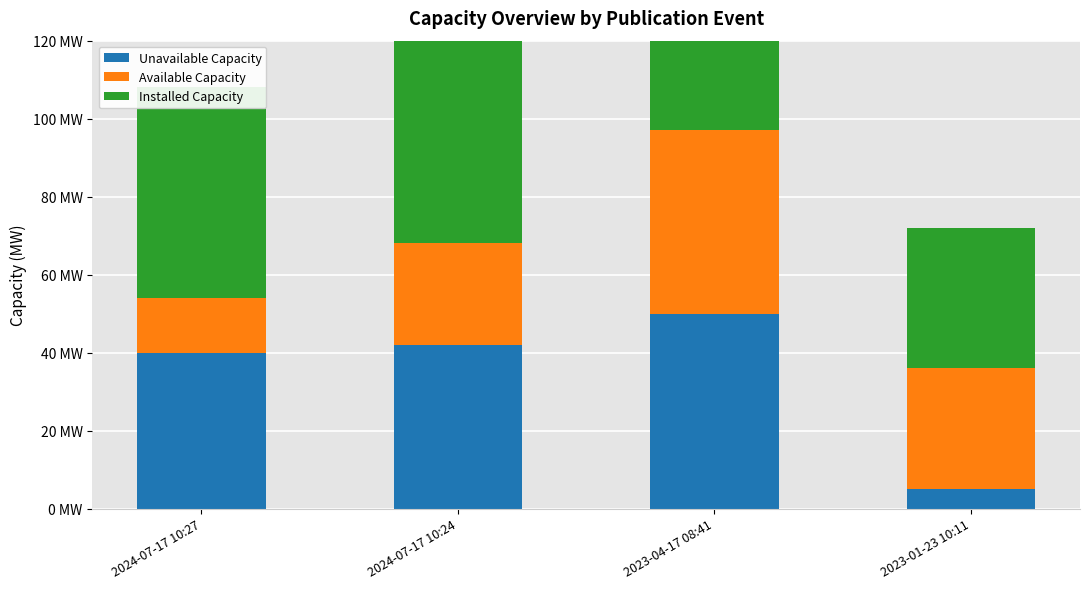

What is the difference between the Available Capacity values at 2023-01-23 10:11 and 2024-07-17 10:24?

5